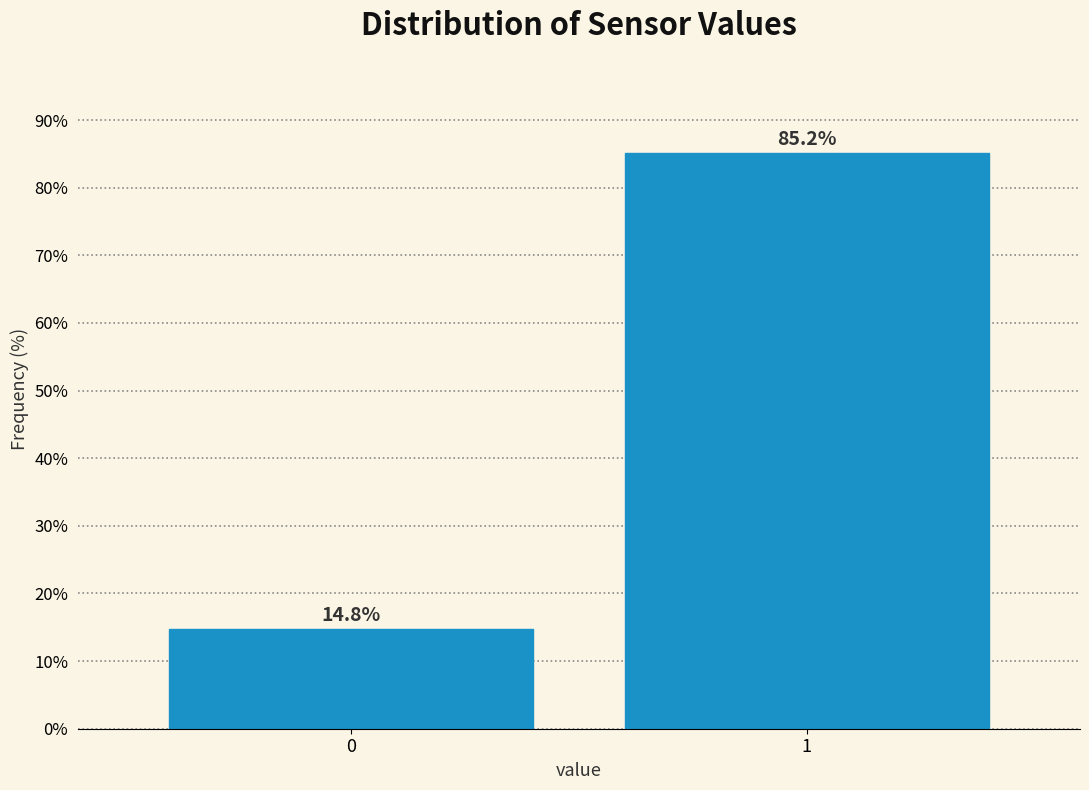

Reading left to right, list all the values displayed in this chart.

0=14.8	1=85.2